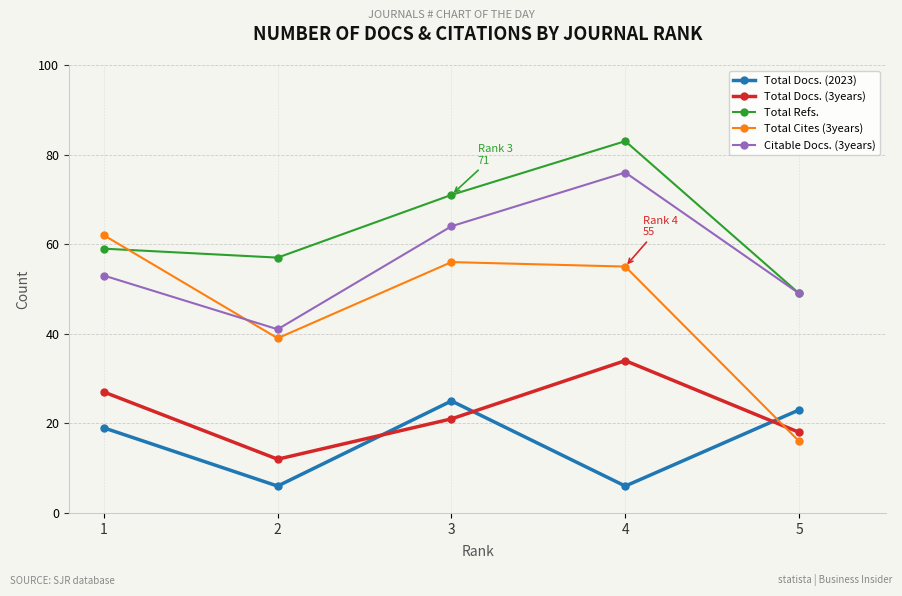

What is the total value across all series at 5?

155